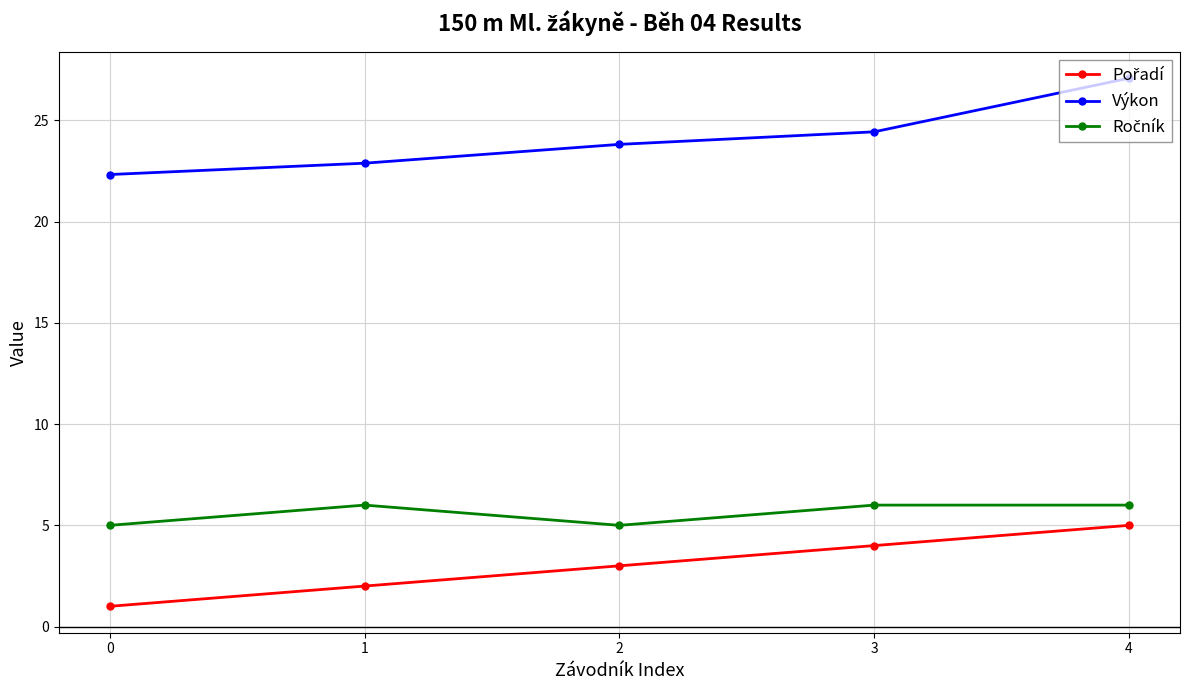

Which series has the largest range (max minus min)?

Výkon